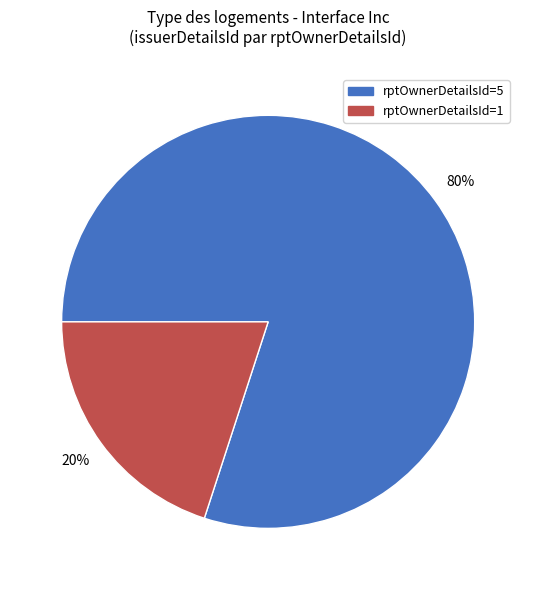

Is there a majority slice in this chart?

Yes